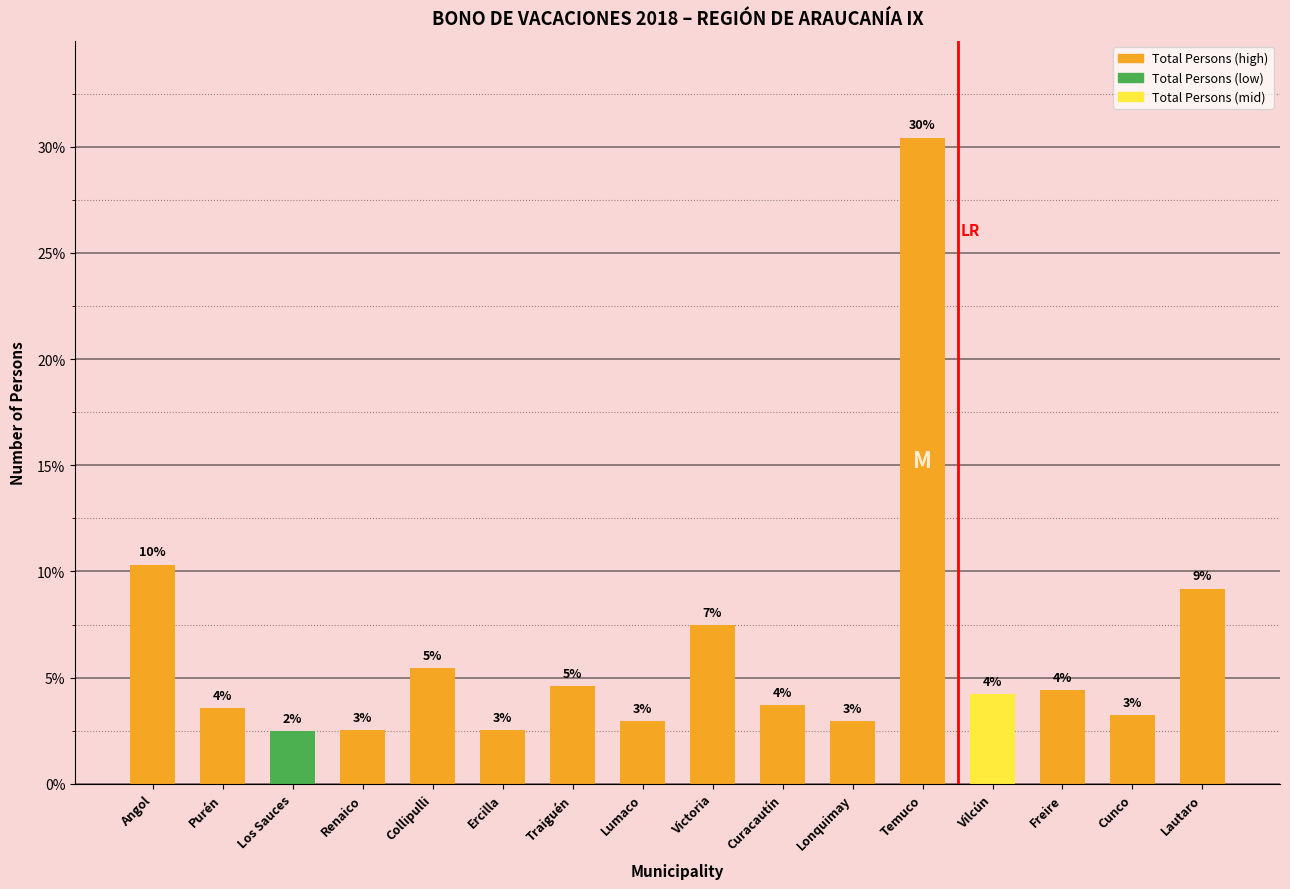

How many bars are there in total?

16